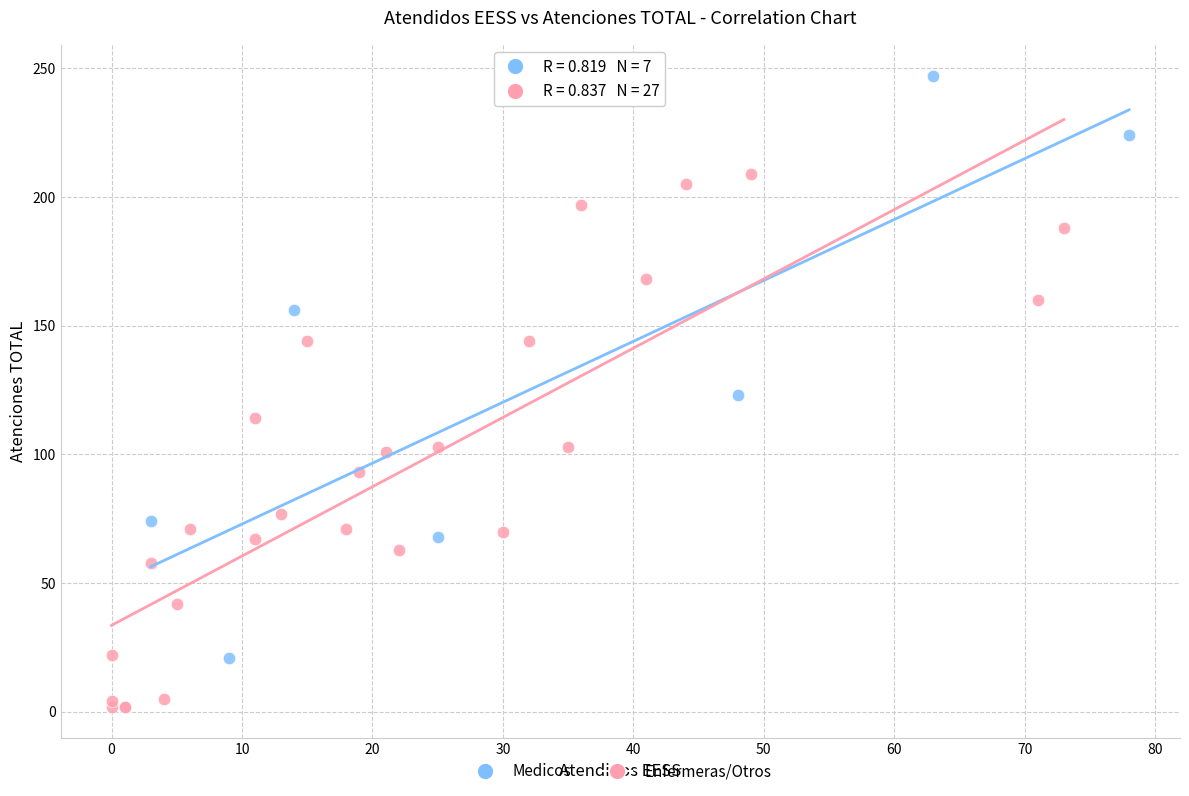

Which series reaches the minimum Y coordinate?

Enfermeras/Otros